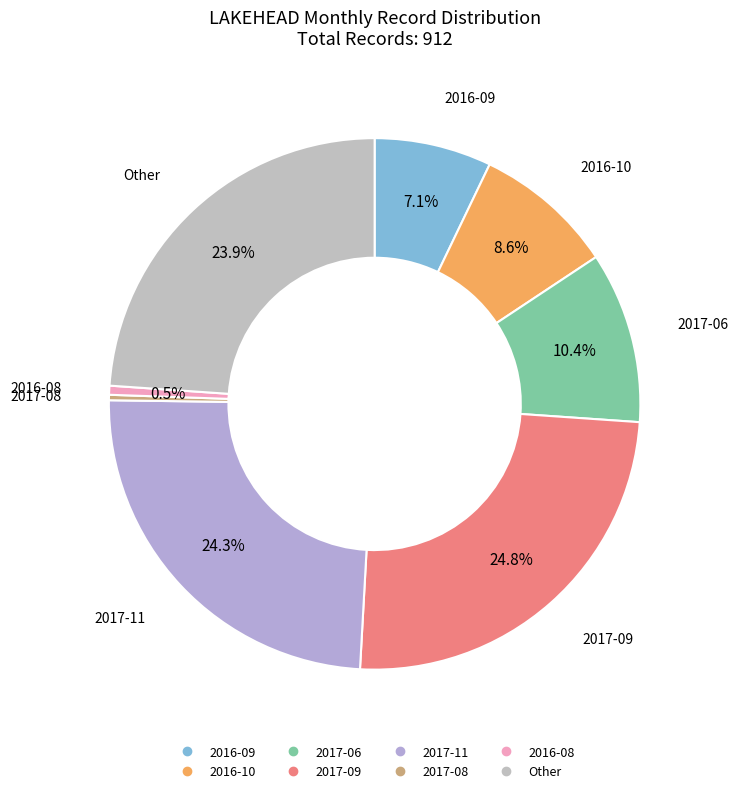

Is there a majority slice in this chart?

No